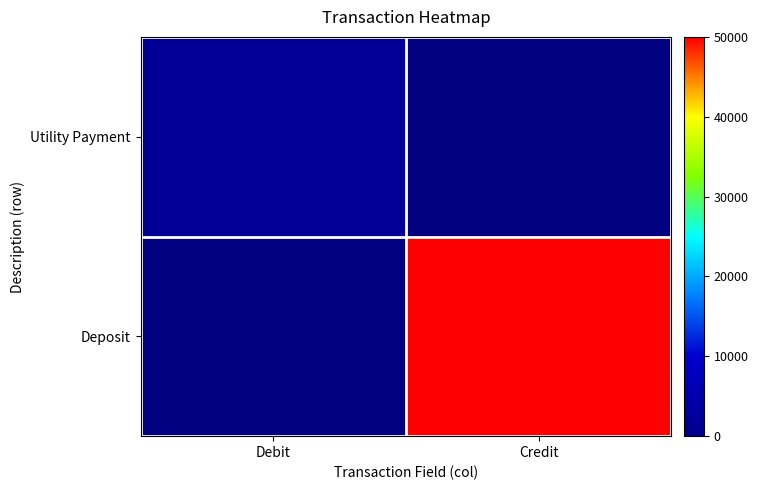

Which series has the widest spread of values?

Deposit